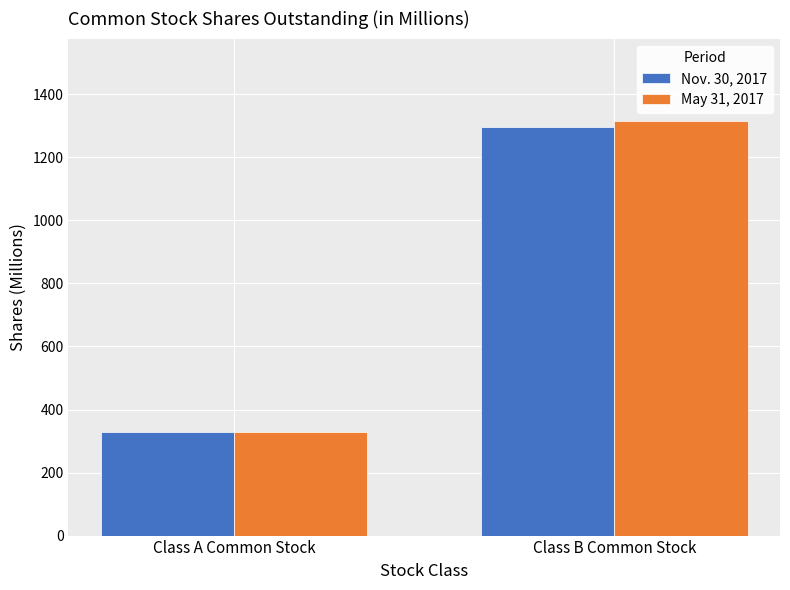

What is the difference between the highest and lowest values at Class B Common Stock?

19